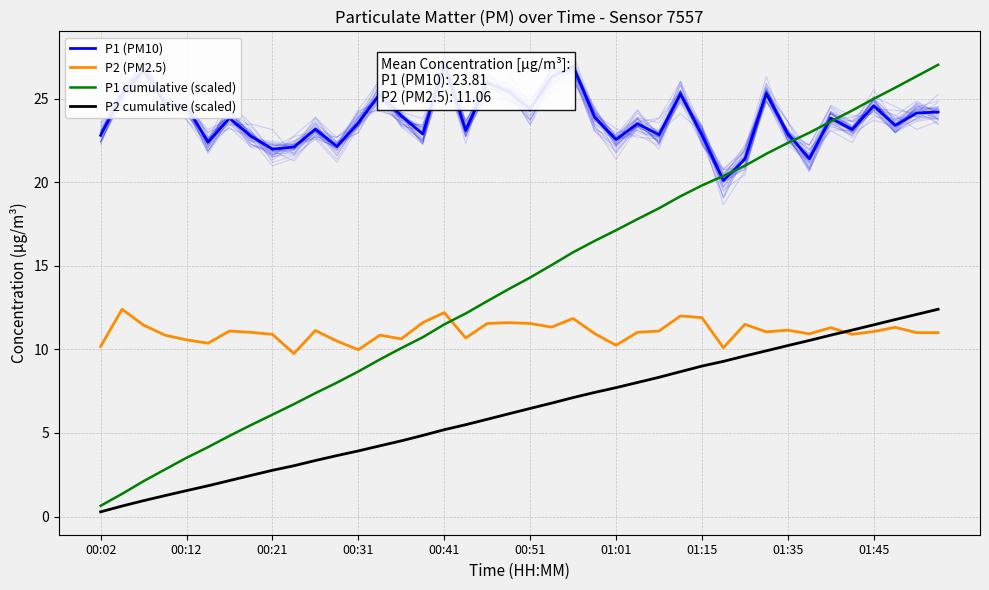

What are all the series names shown in the legend?

P1 (PM10), P2 (PM2.5), P1 cumulative (scaled), P2 cumulative (scaled)